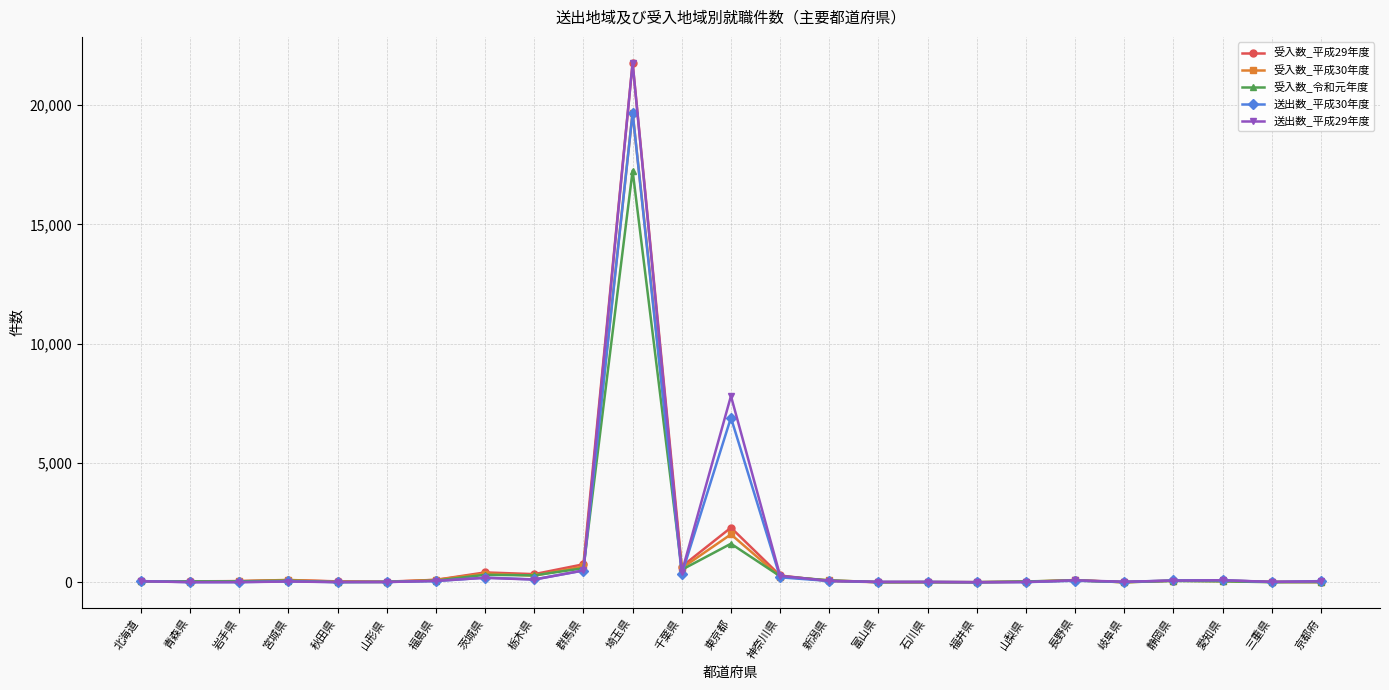

At which label does 受入数_平成30年度 reach its peak?

埼玉県